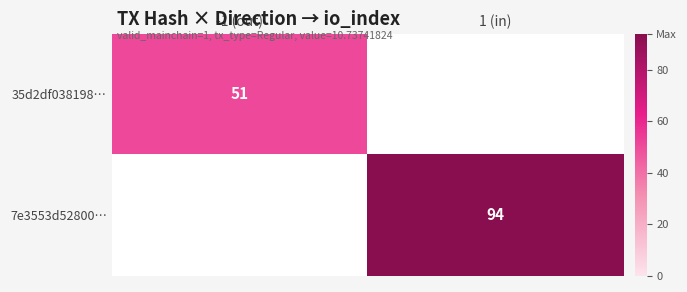

Which has a higher value, -1 (out) or 1 (in)?

1 (in)